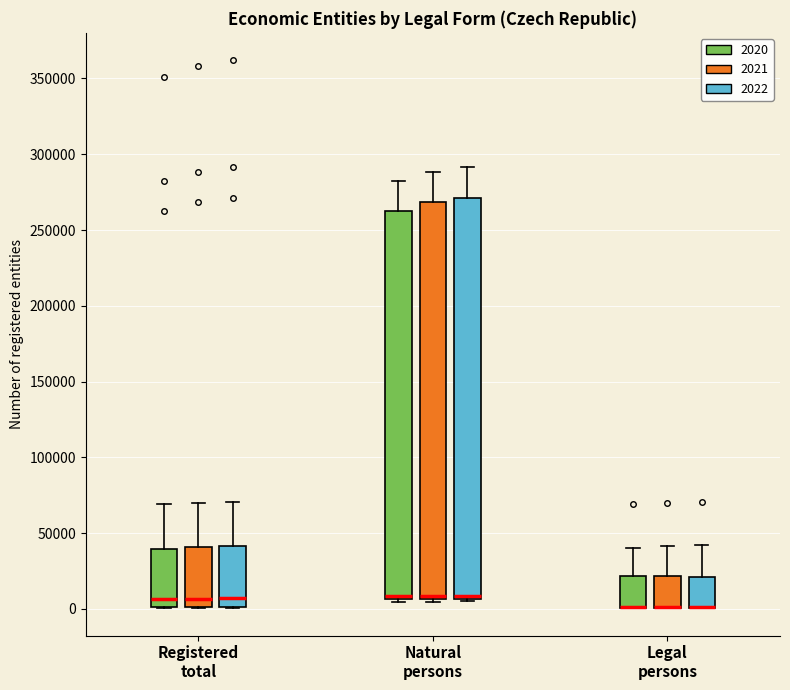

Where does the upper whisker of the box for Natural persons (2022) end on the y-axis? The values are not printed on the chart, so give them approximately, as read against the axis.

290000